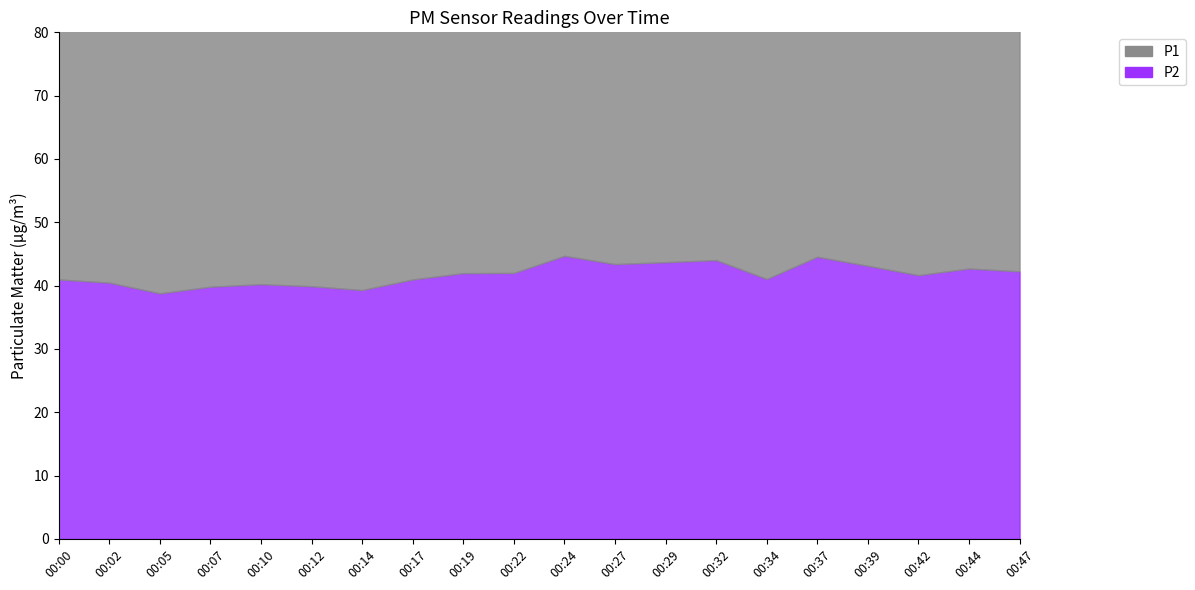

The P1 series shows 53.5 at 00:10. True or false?

True